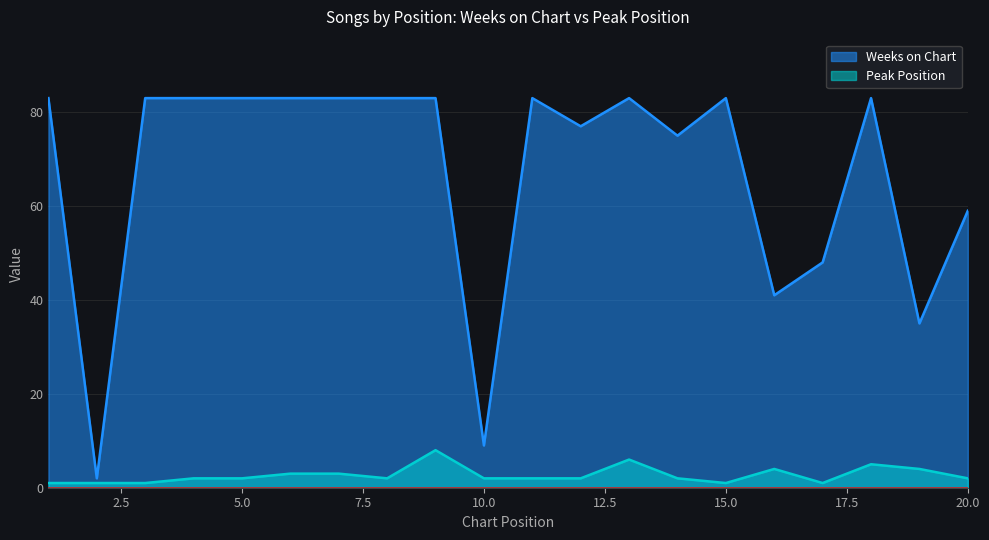

List the series in order of their overall mean, highest first.

Weeks on Chart, Peak Position